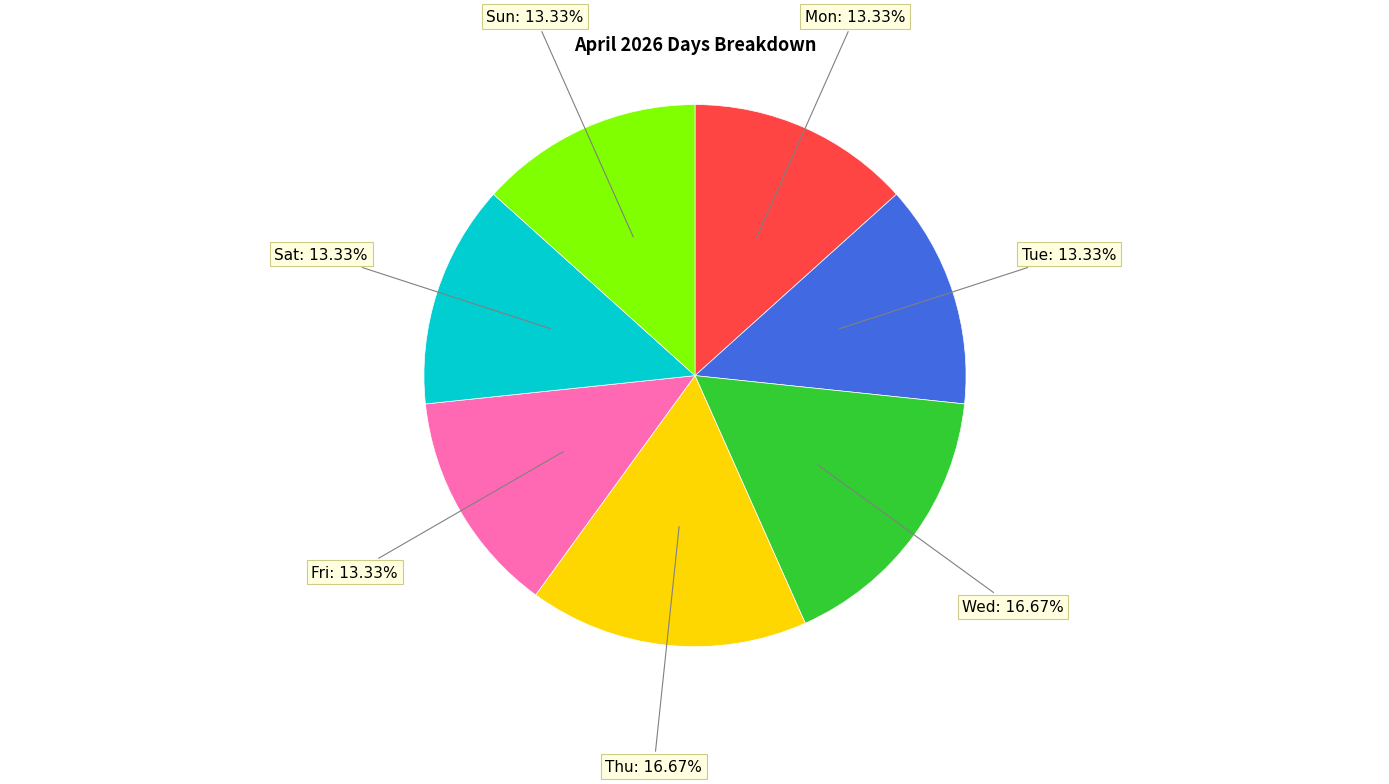

What is the ratio of the value at Wed to the value at Sun?

1.3